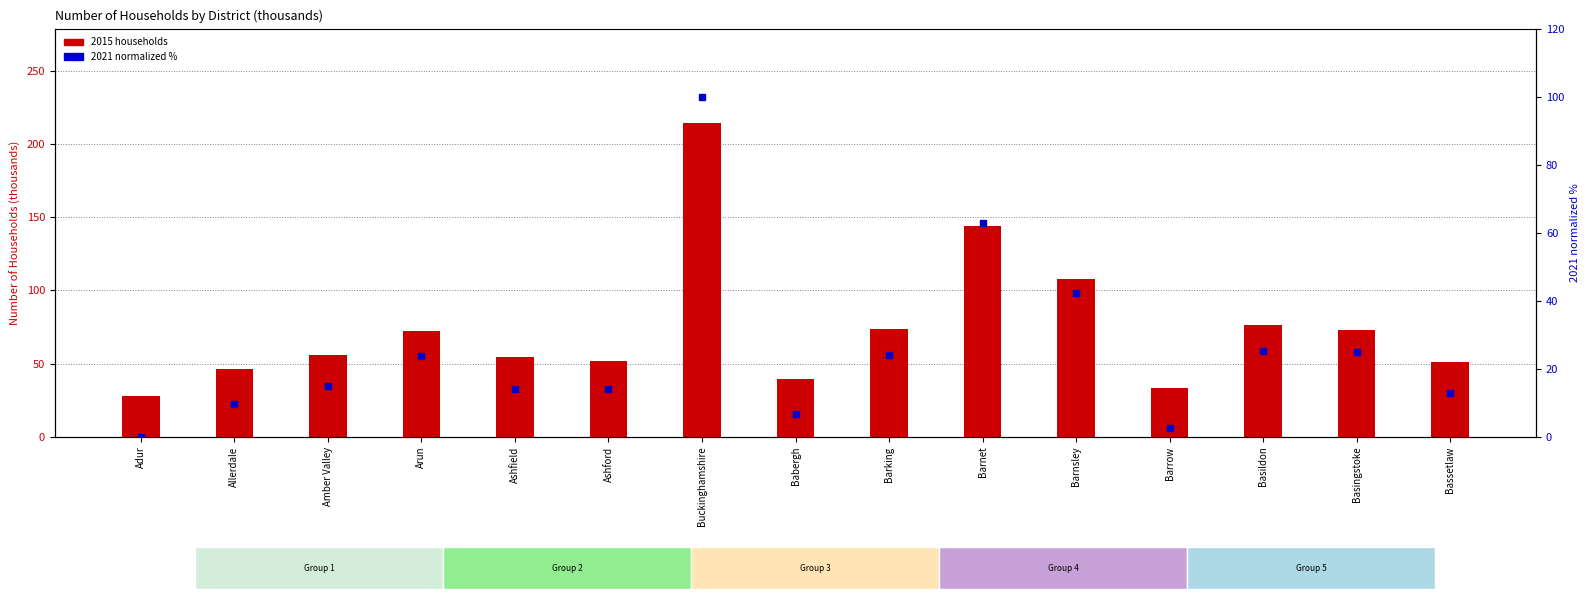

At which label is 2021 (normalized %) closest to 50?

Barnsley